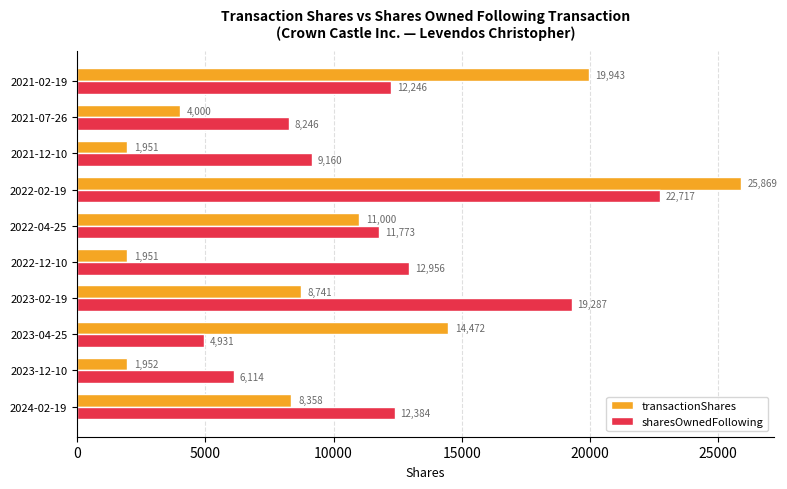

The sharesOwnedFollowing series shows 19287 at 2023-02-19. True or false?

True